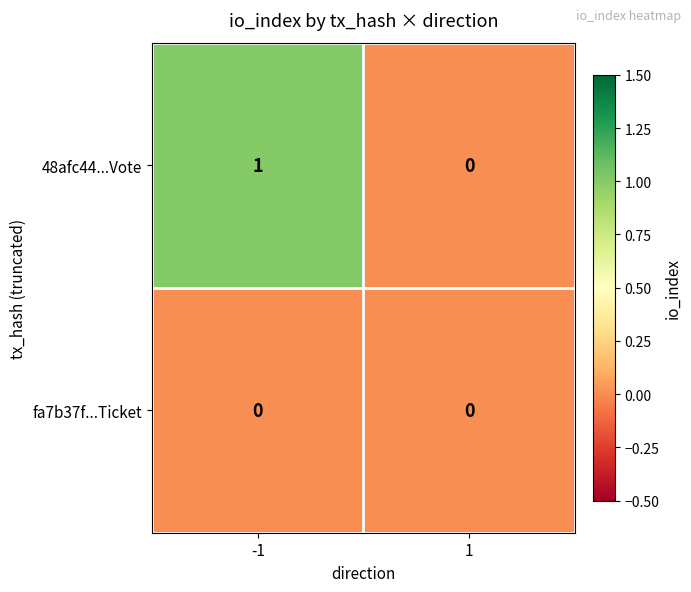

Reading left to right, list all the values displayed in this chart.

48afc44...Vote: -1=1	1=0
fa7b37f...Ticket: -1=0	1=0